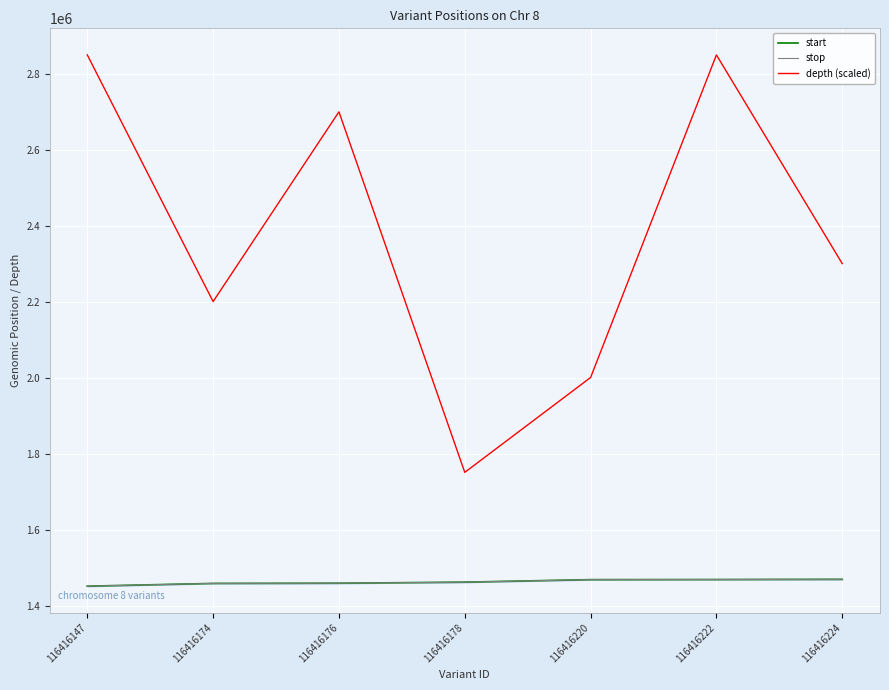

True or false: start and depth (scaled) cross at least once.

False